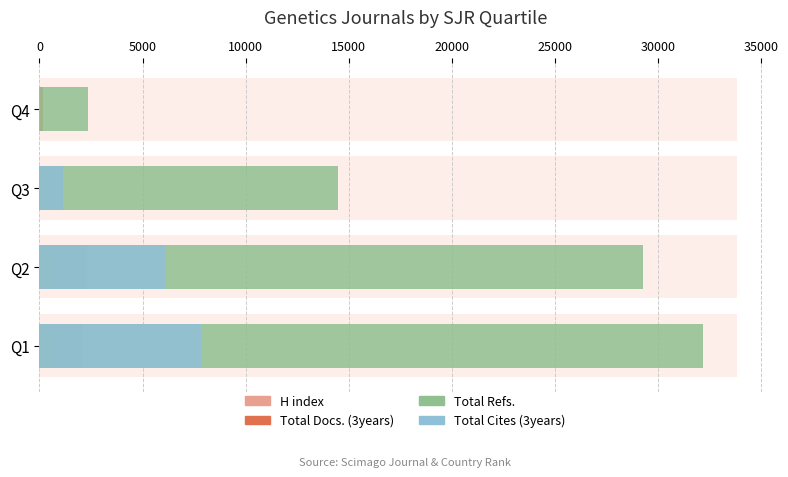

Which has a higher value, Q3 or Q2?

Q2